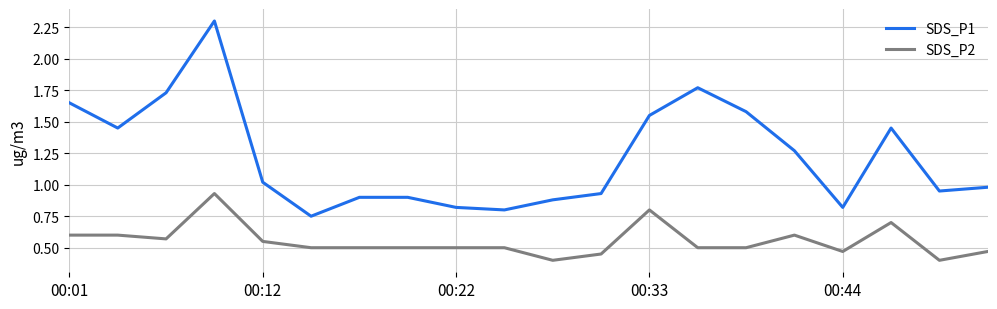

How many lines are shown in the chart?

2